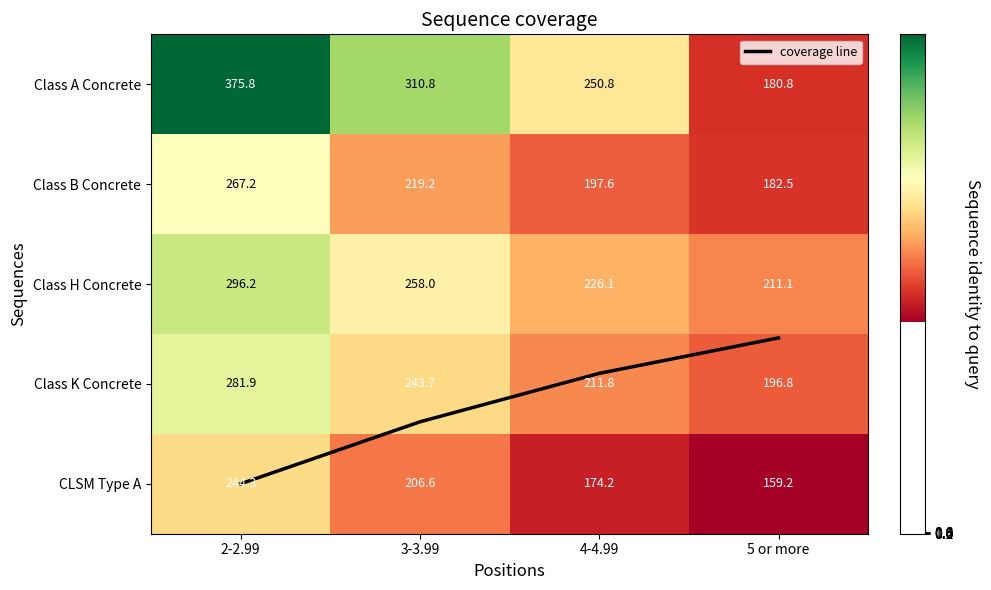

What is the sum of all Class K Concrete values?

934.2